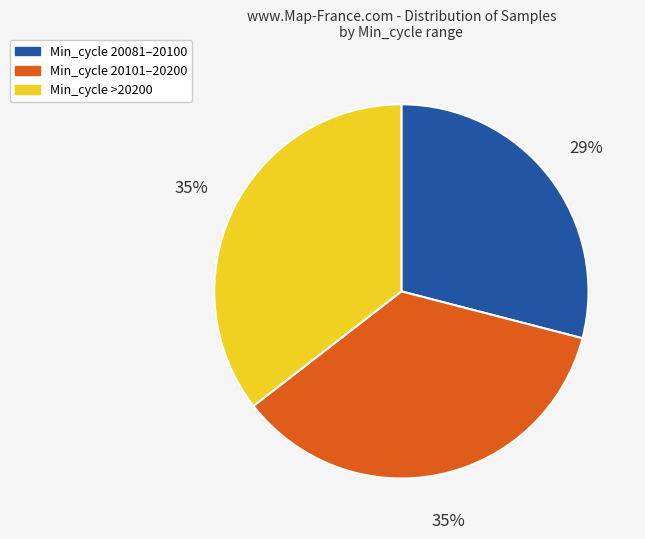

Is there any slice that represents more than half of the pie?

No